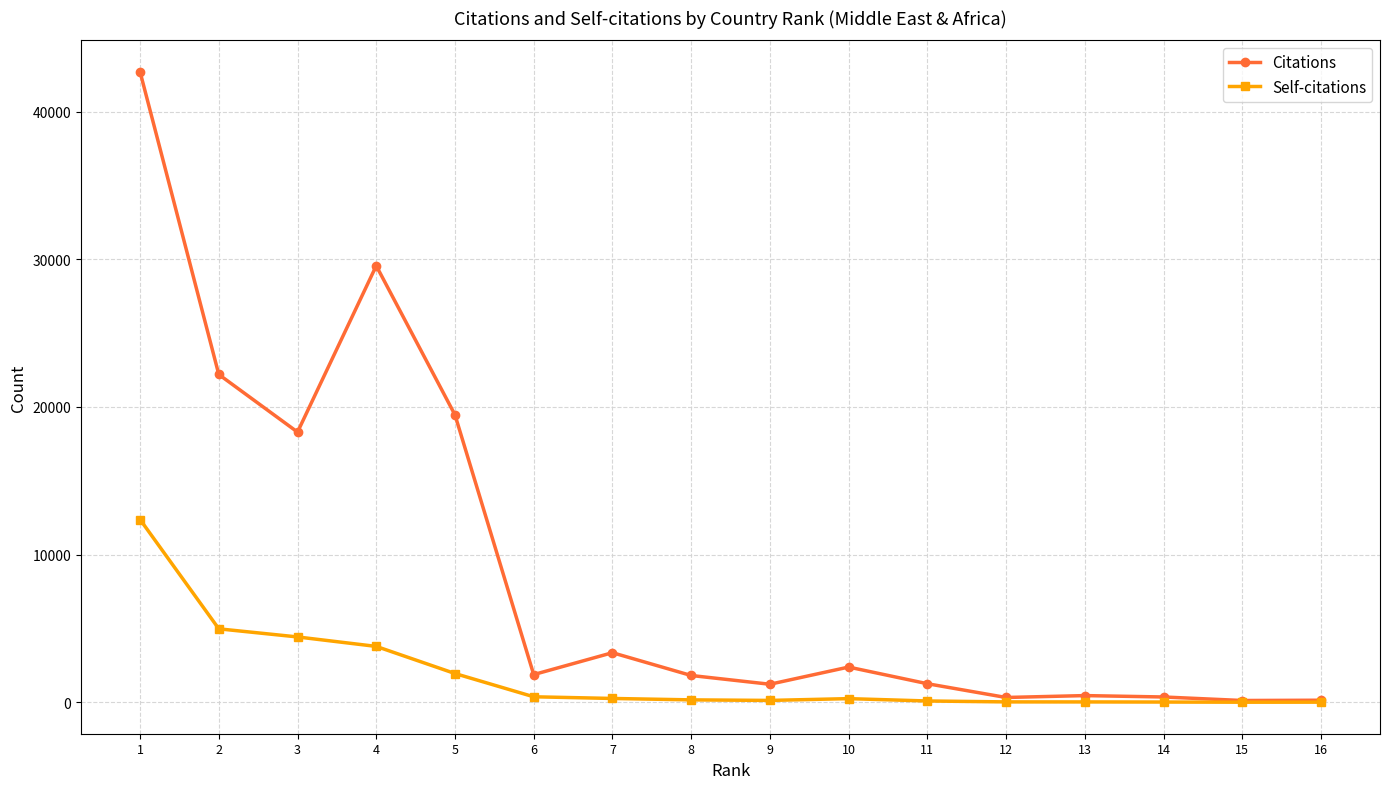

What is the difference between the maximum and second lowest values in the Citations series?

42545